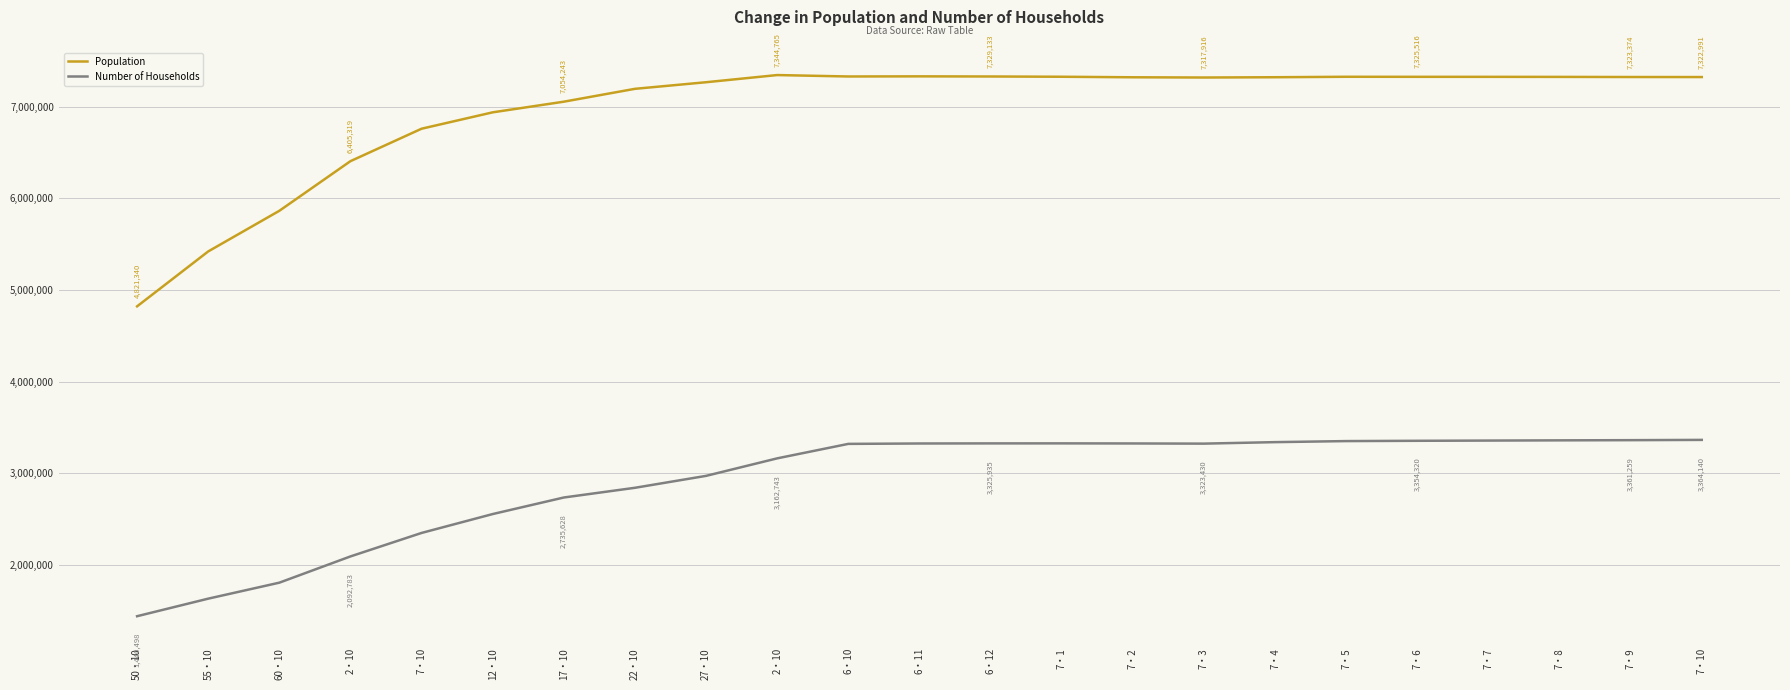

How many lines are shown in the chart?

2